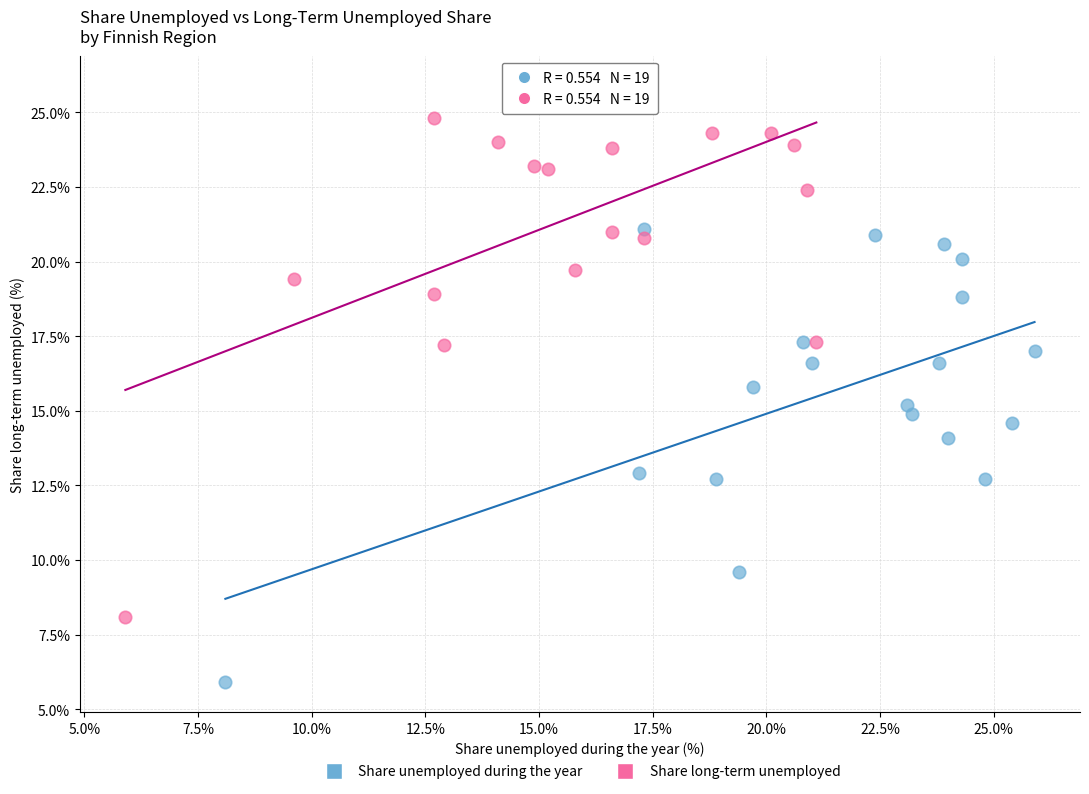

Which series has the largest Y range (max minus min)?

Share long-term unemployed